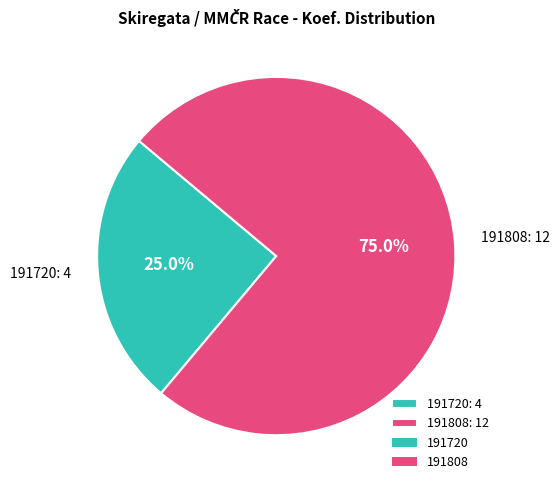

The 191720 slice represents 39% of the pie. True or false?

False